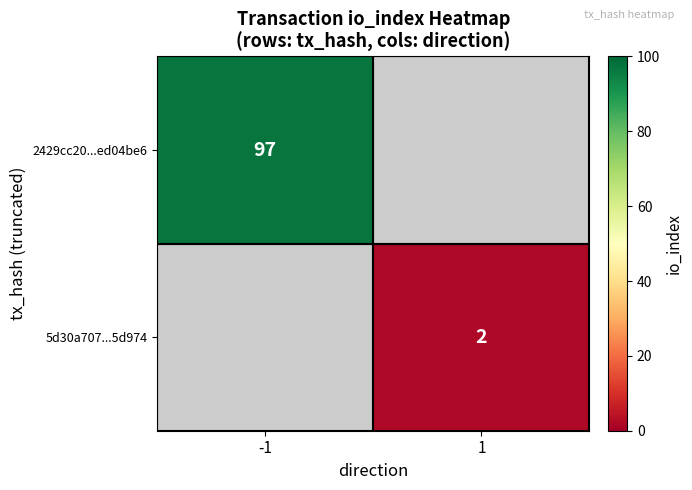

The value of 5d30a707...5d974 at 1 is 1. True or false?

False